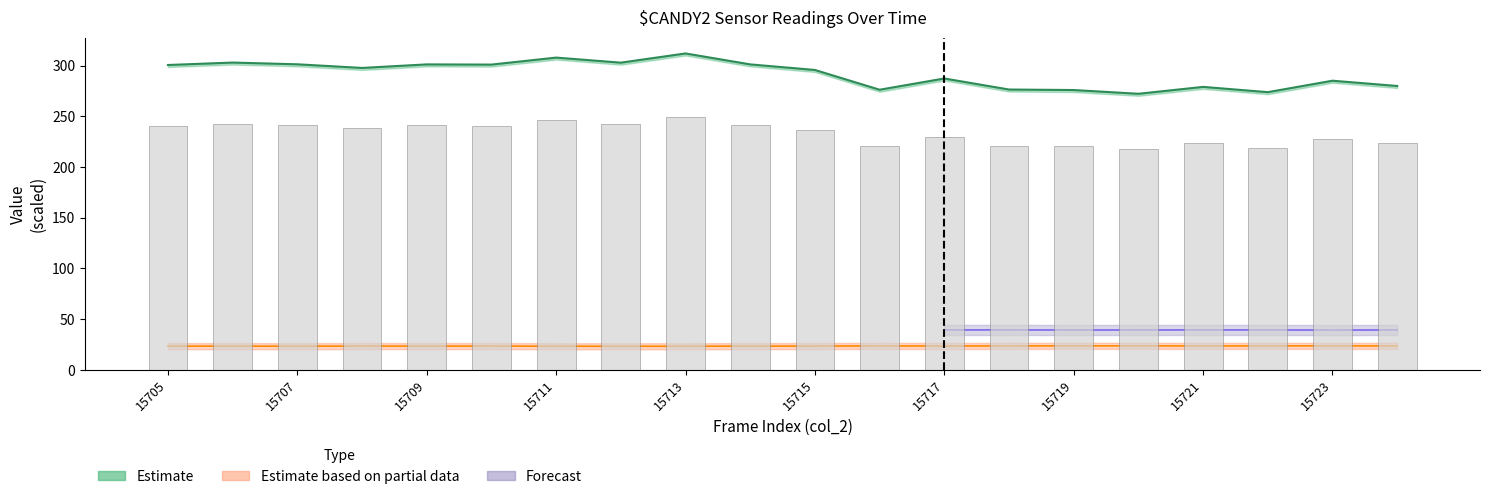

What is the difference between the col_513 values at 15717 and 15712?

12.5